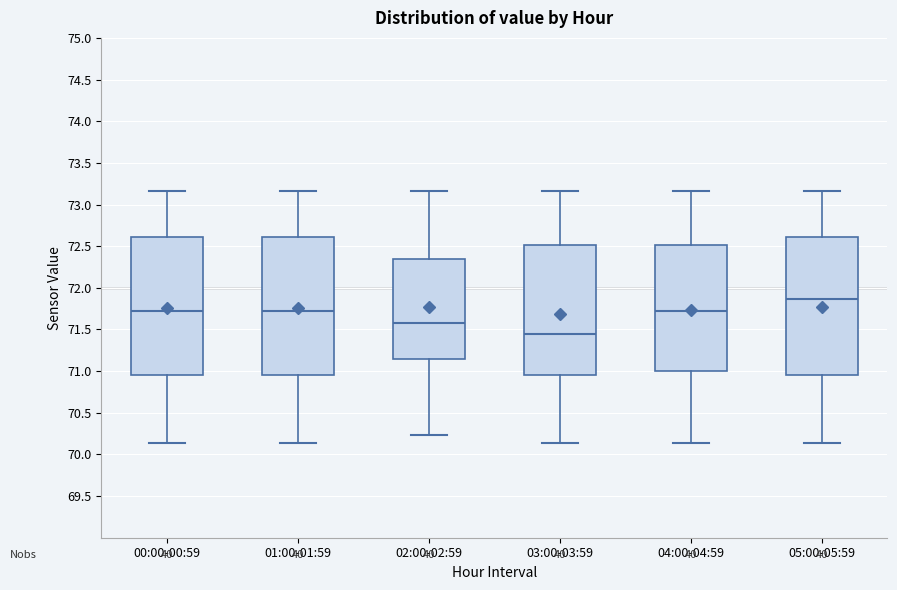

Reading left to right, transcribe this box plot: for each box, give where its median line is, the range the box spans, and where its two whiskers end, as read against the y-axis. The values are not printed on the chart, so give them approximately, as read against the axis.

00:00-00:59: median 71.70, box 70.95 to 72.60, whiskers 70.15 to 73.15
01:00-01:59: median 71.70, box 70.95 to 72.60, whiskers 70.15 to 73.15
02:00-02:59: median 71.60, box 71.15 to 72.35, whiskers 70.25 to 73.15
03:00-03:59: median 71.45, box 70.95 to 72.50, whiskers 70.15 to 73.15
04:00-04:59: median 71.70, box 71.00 to 72.50, whiskers 70.15 to 73.15
05:00-05:59: median 71.85, box 70.95 to 72.60, whiskers 70.15 to 73.15